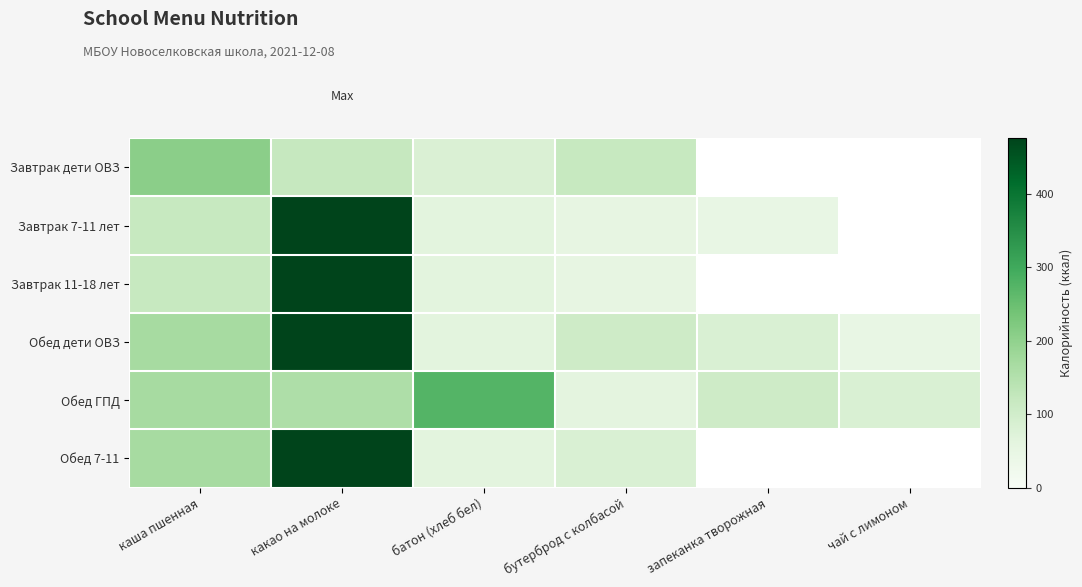

How many categories are shown in the chart?

6